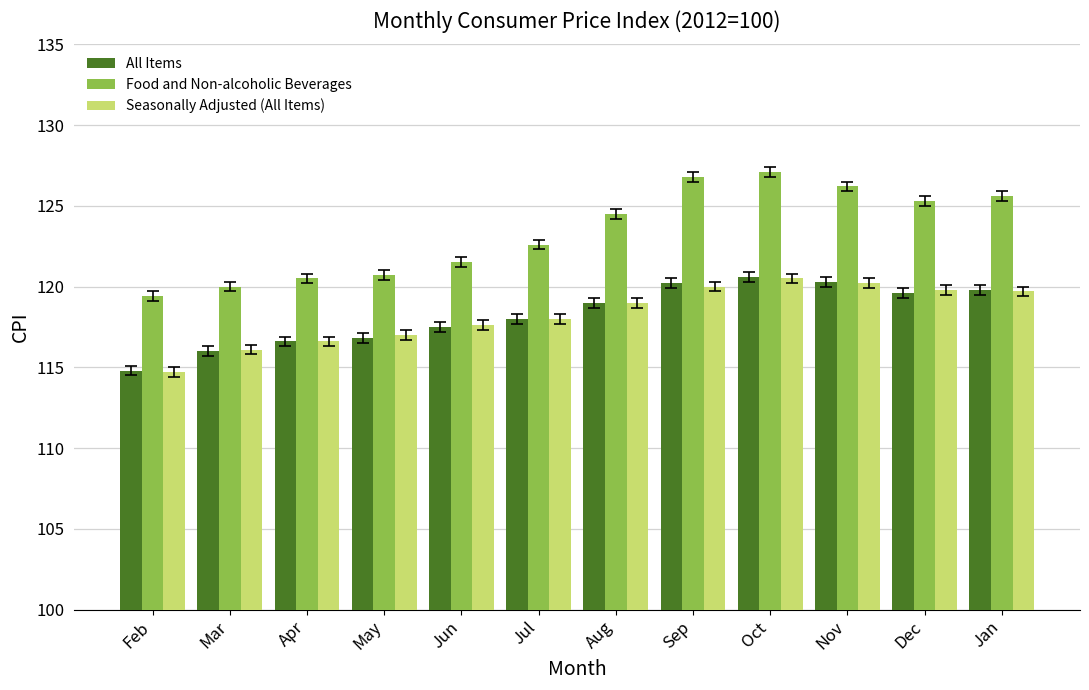

Count the number of categories in the chart.

12